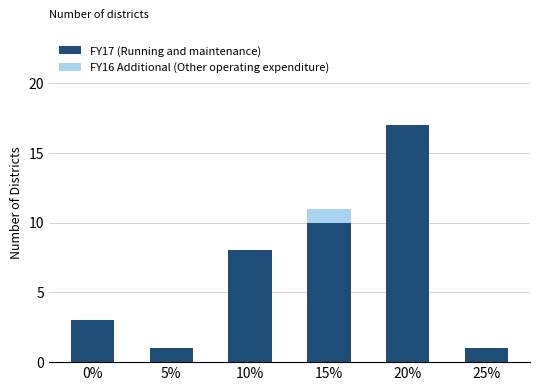

At which label does FY17 (Running and maintenance) reach its peak?

20%